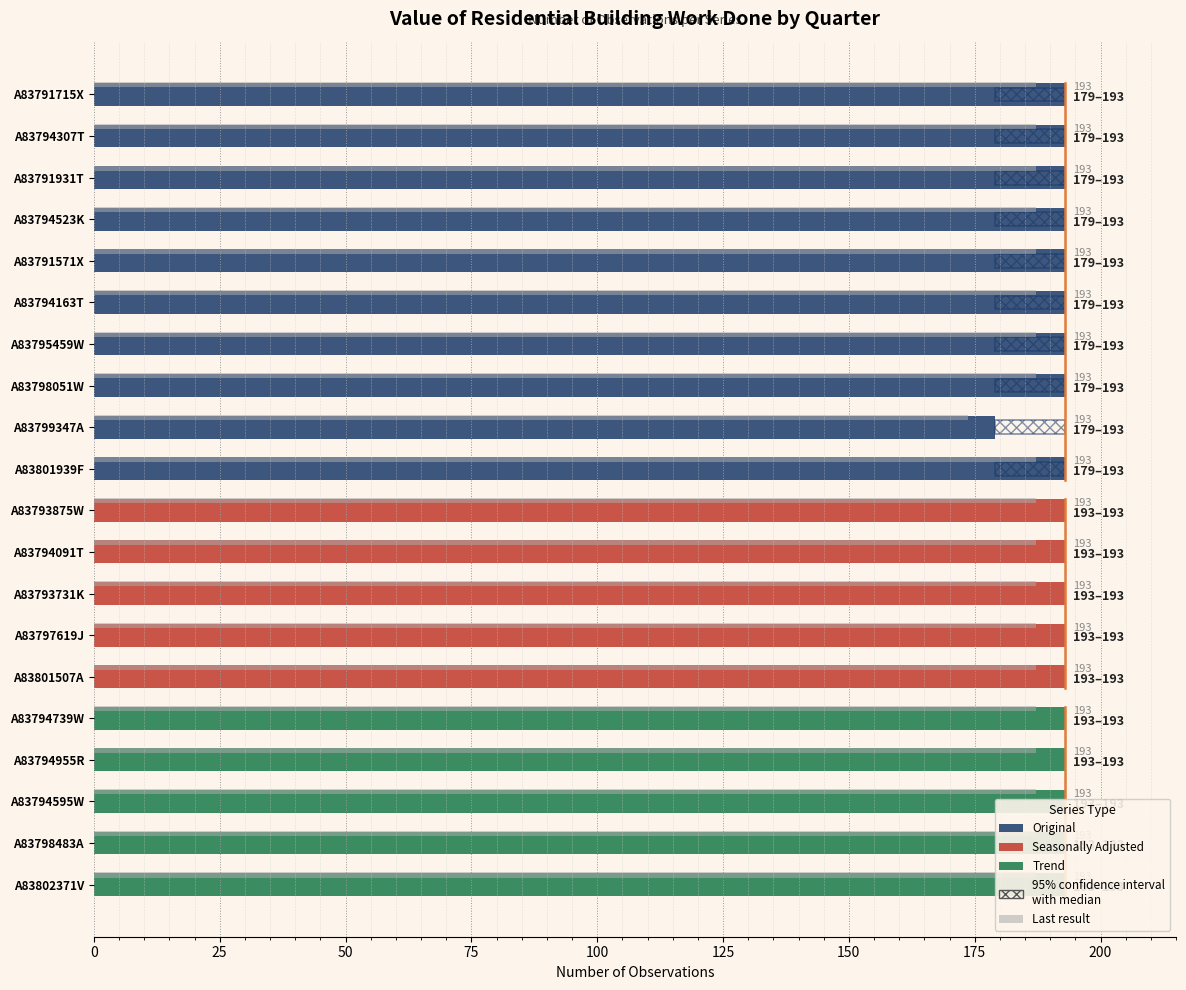

Approximately how many times larger is the value at A83791931T compared to A83794523K?

1.0